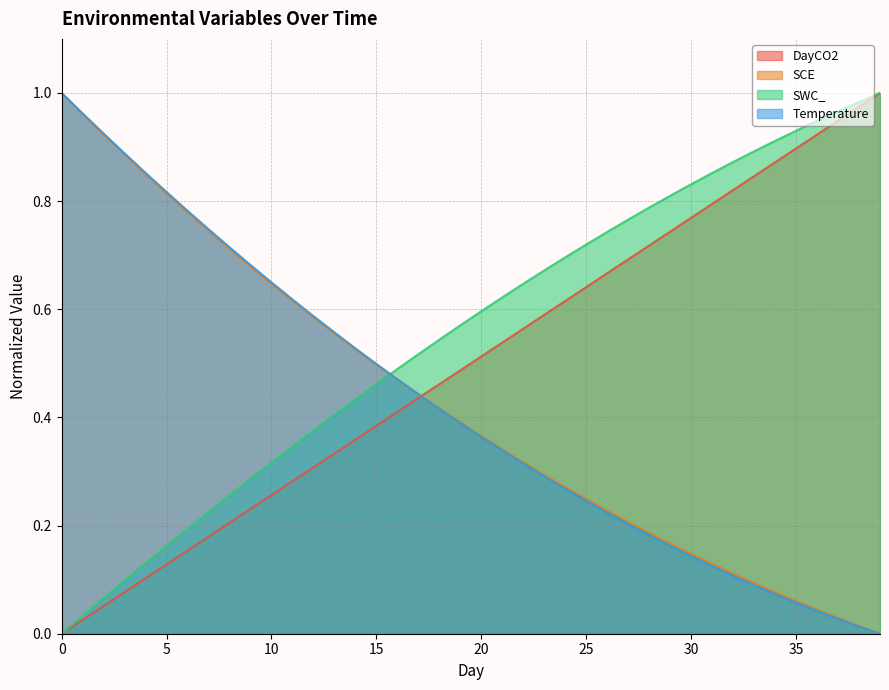

Which category has the highest value across all series?

39